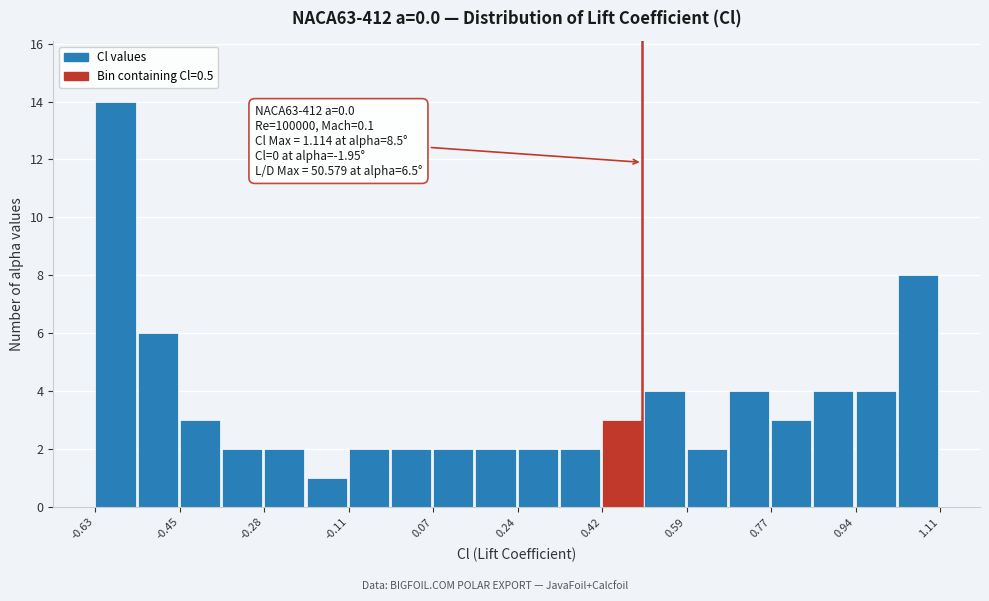

Which range on the x-axis has the tallest bar?

-0.62 to -0.54